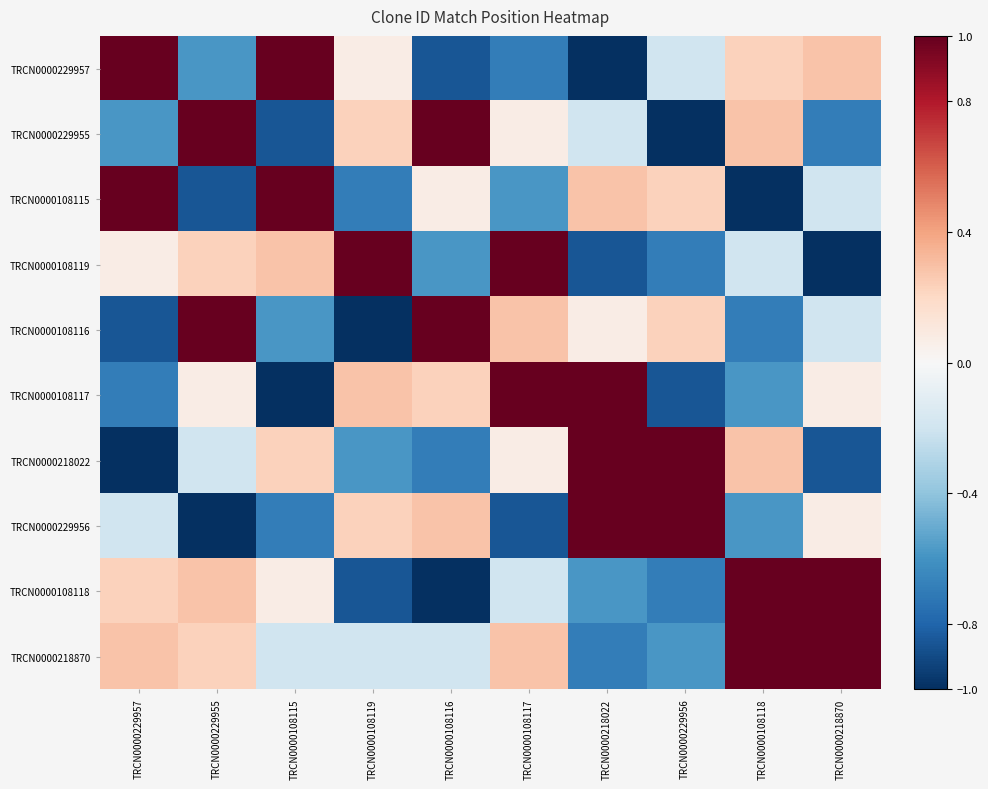

Reading left to right, list all the values displayed in this chart.

TRCN0000229957: TRCN0000229957=1.0	TRCN0000229955=-0.6	TRCN0000108115=1.0	TRCN0000108119=0.1	TRCN0000108116=-0.9	TRCN0000108117=-0.7	TRCN0000218022=-1.0	TRCN0000229956=-0.2	TRCN0000108118=0.2	TRCN0000218870=0.3
TRCN0000229955: TRCN0000229957=-0.6	TRCN0000229955=1.0	TRCN0000108115=-0.9	TRCN0000108119=0.2	TRCN0000108116=1.0	TRCN0000108117=0.1	TRCN0000218022=-0.2	TRCN0000229956=-1.0	TRCN0000108118=0.3	TRCN0000218870=-0.7
TRCN0000108115: TRCN0000229957=1.0	TRCN0000229955=-0.9	TRCN0000108115=1.0	TRCN0000108119=-0.7	TRCN0000108116=0.1	TRCN0000108117=-0.6	TRCN0000218022=0.3	TRCN0000229956=0.2	TRCN0000108118=-1.0	TRCN0000218870=-0.2
TRCN0000108119: TRCN0000229957=0.1	TRCN0000229955=0.2	TRCN0000108115=0.3	TRCN0000108119=1.0	TRCN0000108116=-0.6	TRCN0000108117=1.0	TRCN0000218022=-0.9	TRCN0000229956=-0.7	TRCN0000108118=-0.2	TRCN0000218870=-1.0
TRCN0000108116: TRCN0000229957=-0.9	TRCN0000229955=1.0	TRCN0000108115=-0.6	TRCN0000108119=-1.0	TRCN0000108116=1.0	TRCN0000108117=0.3	TRCN0000218022=0.1	TRCN0000229956=0.2	TRCN0000108118=-0.7	TRCN0000218870=-0.2
TRCN0000108117: TRCN0000229957=-0.7	TRCN0000229955=0.1	TRCN0000108115=-1.0	TRCN0000108119=0.3	TRCN0000108116=0.2	TRCN0000108117=1.0	TRCN0000218022=1.0	TRCN0000229956=-0.9	TRCN0000108118=-0.6	TRCN0000218870=0.1
TRCN0000218022: TRCN0000229957=-1.0	TRCN0000229955=-0.2	TRCN0000108115=0.2	TRCN0000108119=-0.6	TRCN0000108116=-0.7	TRCN0000108117=0.1	TRCN0000218022=1.0	TRCN0000229956=1.0	TRCN0000108118=0.3	TRCN0000218870=-0.9
TRCN0000229956: TRCN0000229957=-0.2	TRCN0000229955=-1.0	TRCN0000108115=-0.7	TRCN0000108119=0.2	TRCN0000108116=0.3	TRCN0000108117=-0.9	TRCN0000218022=1.0	TRCN0000229956=1.0	TRCN0000108118=-0.6	TRCN0000218870=0.1
TRCN0000108118: TRCN0000229957=0.2	TRCN0000229955=0.3	TRCN0000108115=0.1	TRCN0000108119=-0.9	TRCN0000108116=-1.0	TRCN0000108117=-0.2	TRCN0000218022=-0.6	TRCN0000229956=-0.7	TRCN0000108118=1.0	TRCN0000218870=1.0
TRCN0000218870: TRCN0000229957=0.3	TRCN0000229955=0.2	TRCN0000108115=-0.2	TRCN0000108119=-0.2	TRCN0000108116=-0.2	TRCN0000108117=0.3	TRCN0000218022=-0.7	TRCN0000229956=-0.6	TRCN0000108118=1.0	TRCN0000218870=1.0